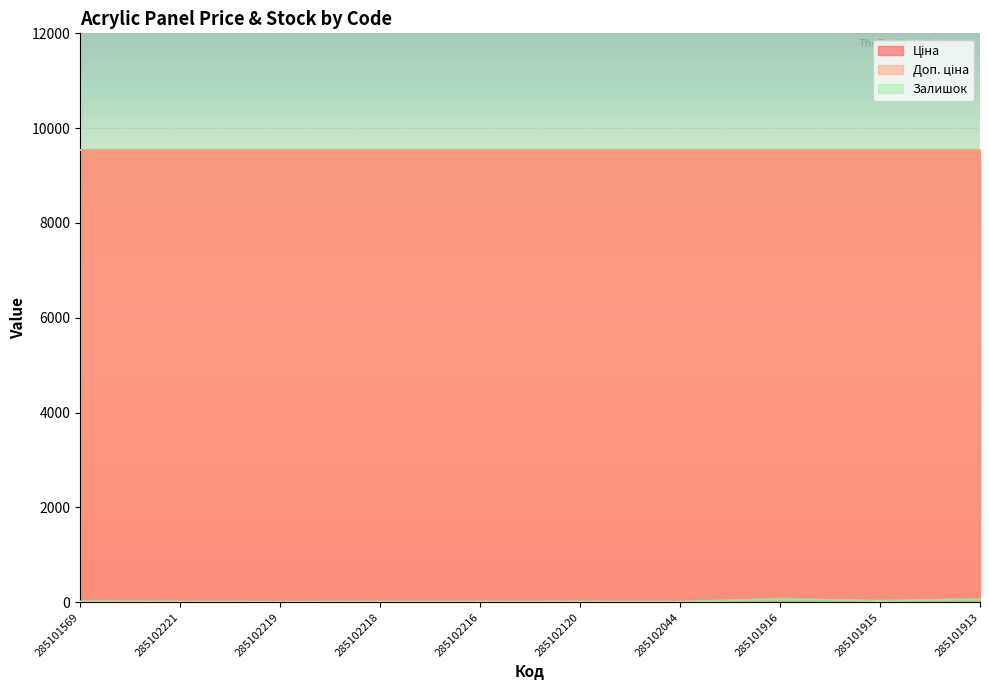

What is the highest value of the Ціна series?

9531.7